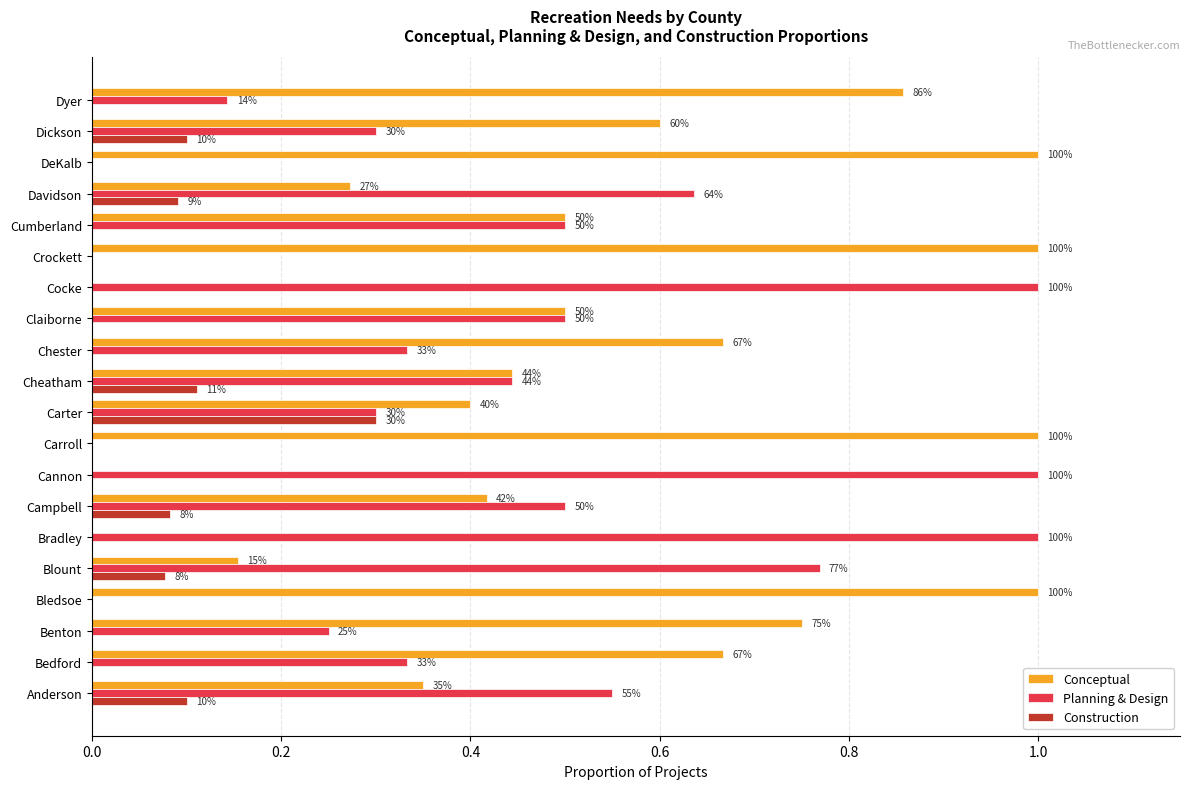

What is the greatest value displayed?

1.0